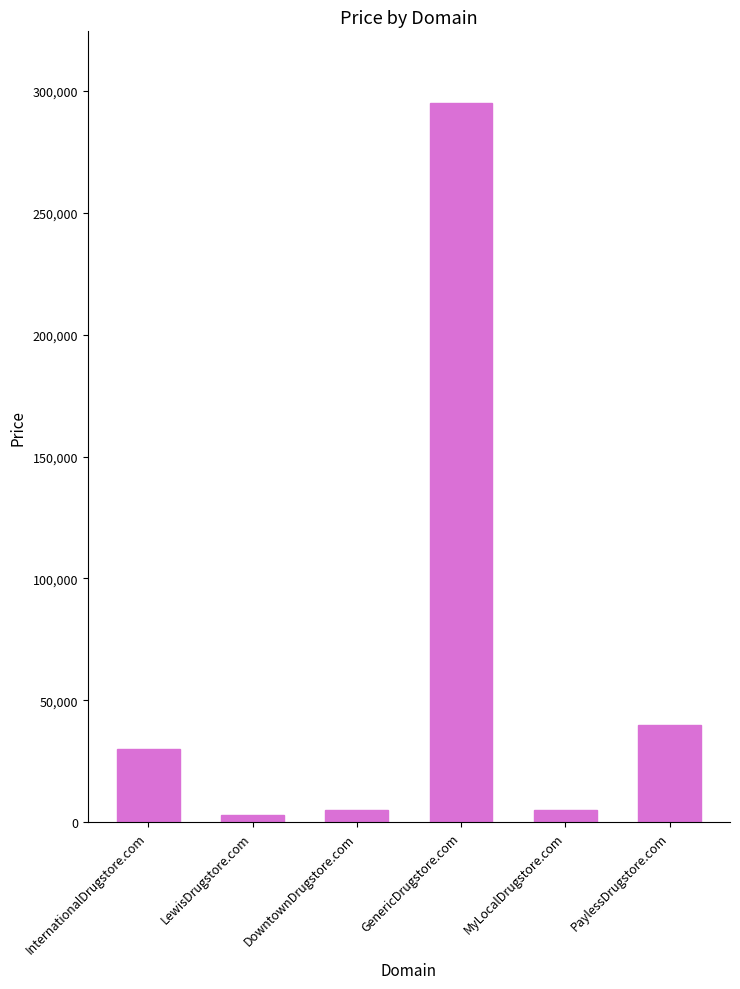

How many bars are there in total?

6